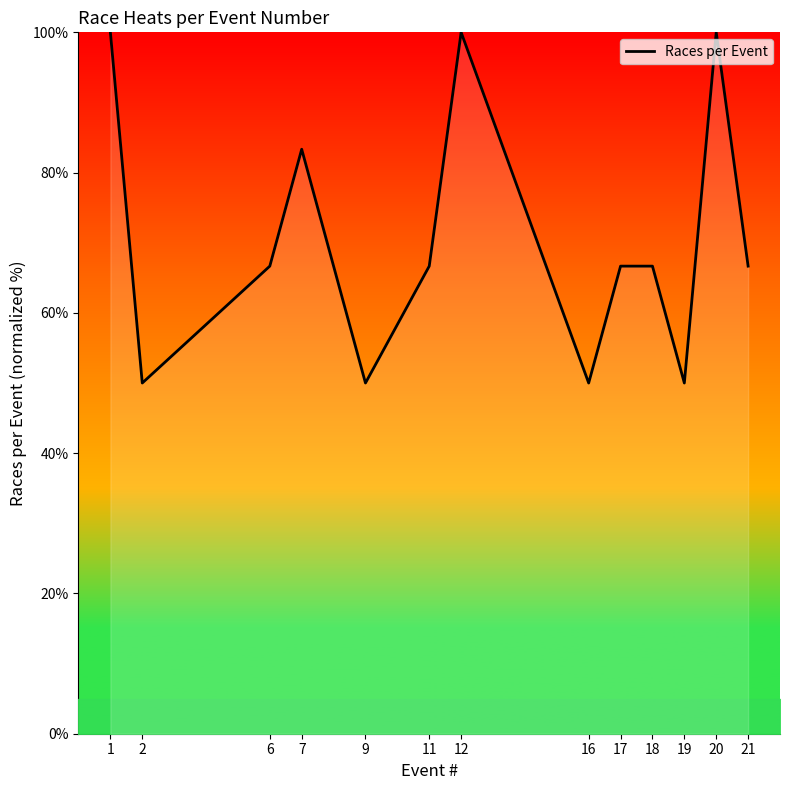

Reading left to right, list all the values displayed in this chart.

100.0	50.0	66.7	83.3	50.0	66.7	100.0	50.0	66.7	66.7	50.0	100.0	66.7